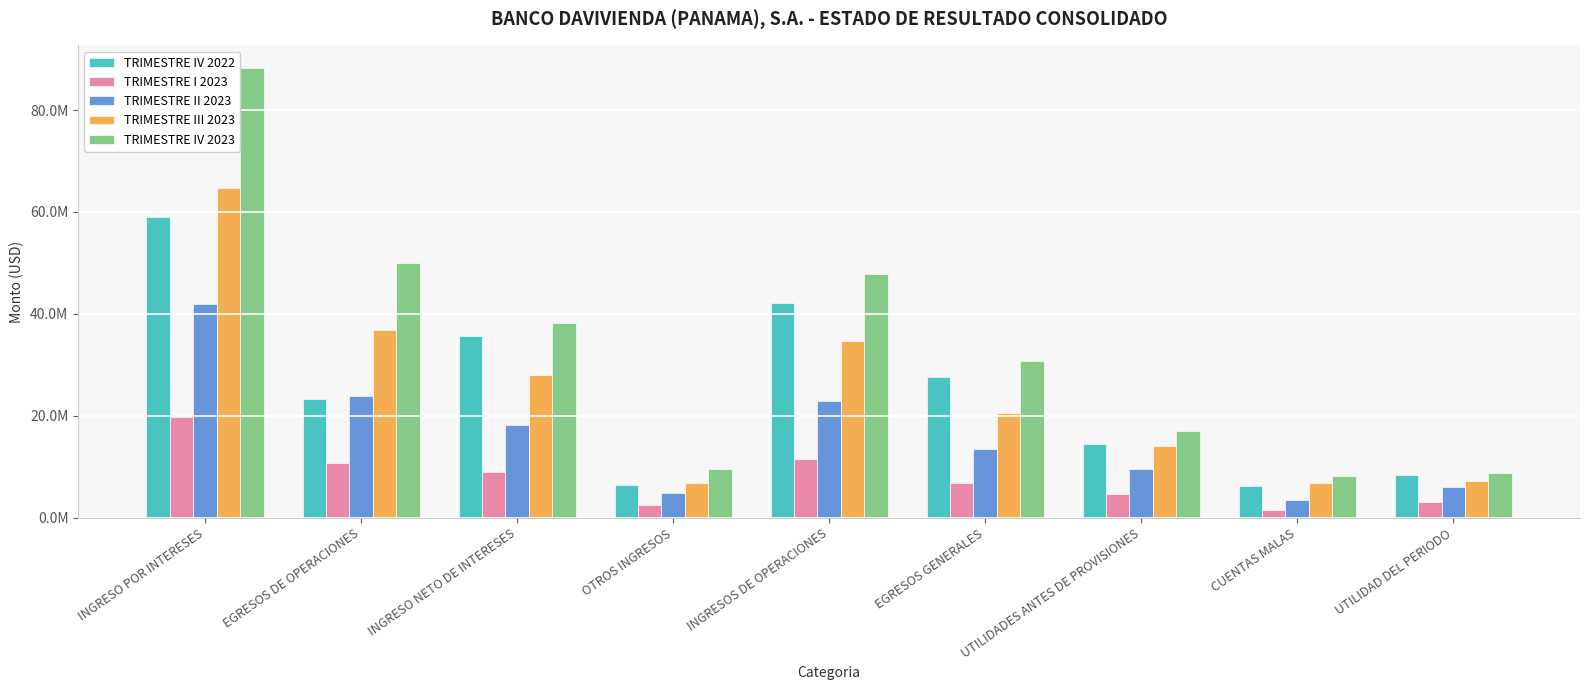

Are the bars horizontal?

No